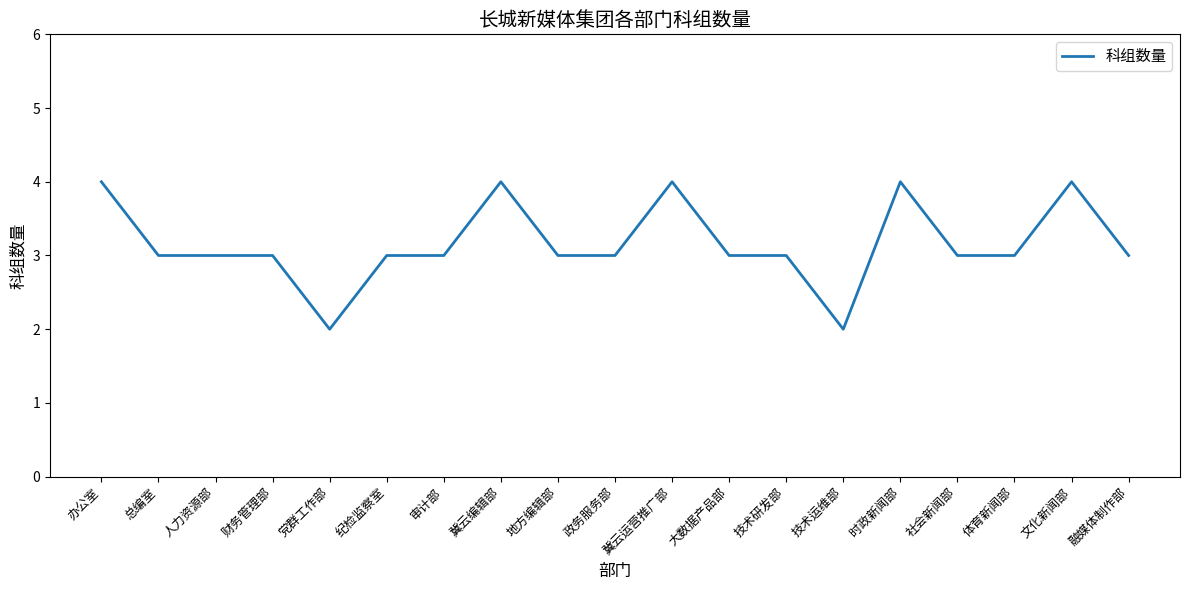

What is the greatest value displayed?

4